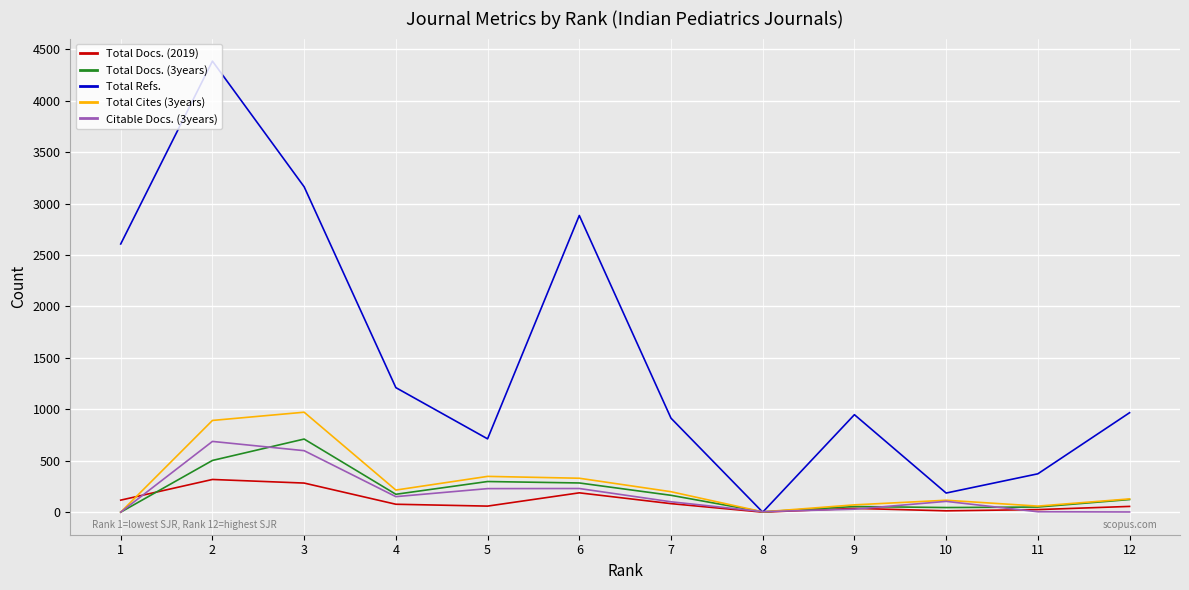

Between 6 and 7, which series saw the biggest shift?

Total Refs.